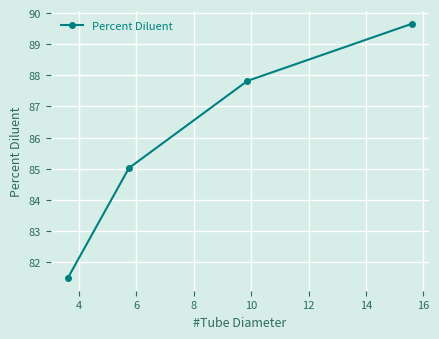

True or false: there are more than 1 points higher than both neighbors.

False